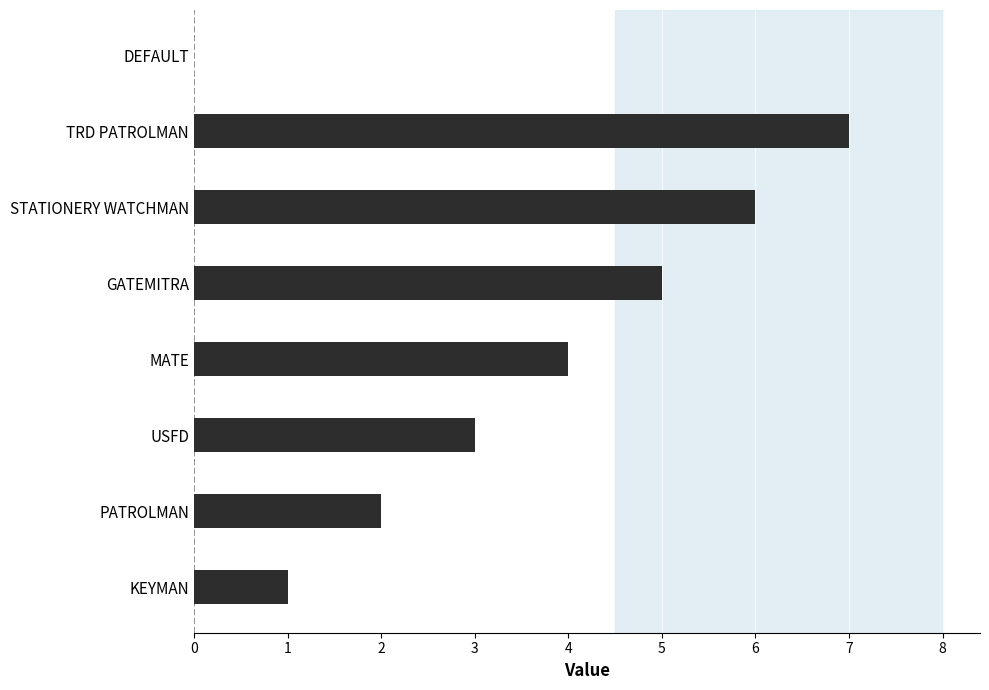

Between MATE and DEFAULT, which is larger?

MATE